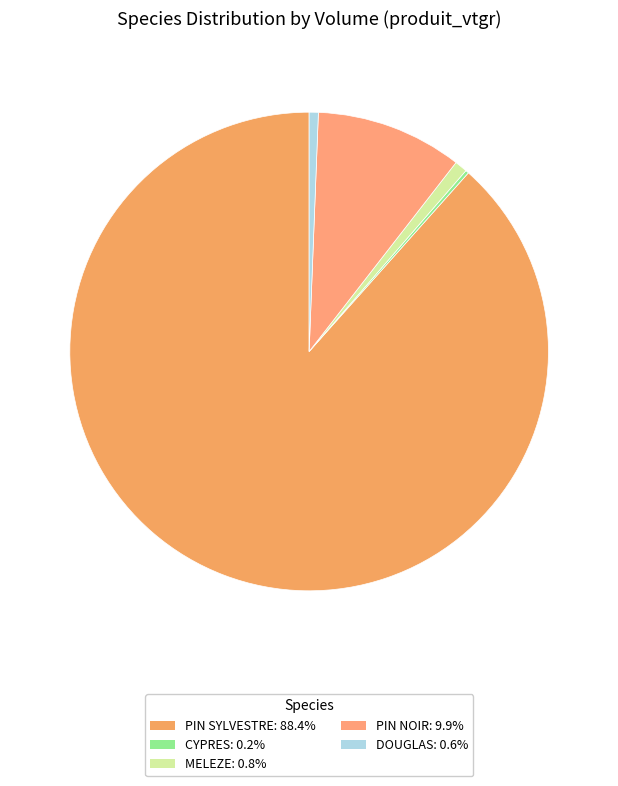

The DOUGLAS slice represents 14% of the pie. True or false?

False